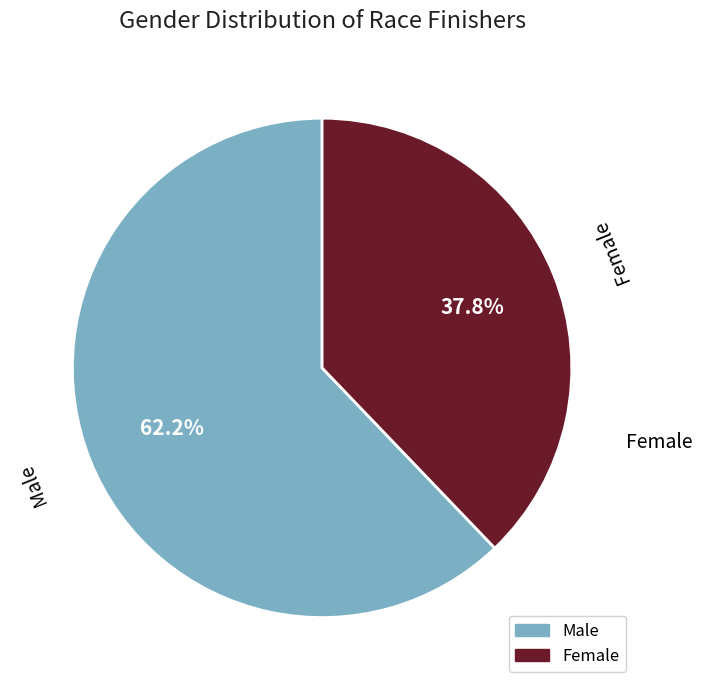

How many slices are in this pie chart?

2